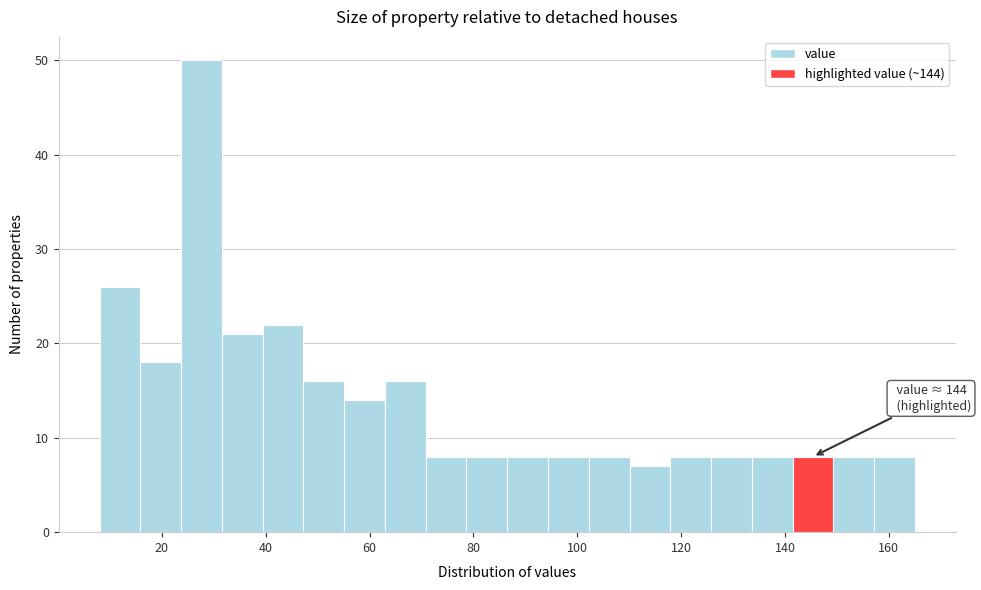

Read against the x-axis, roughly where is the centre of the tallest bar?

28